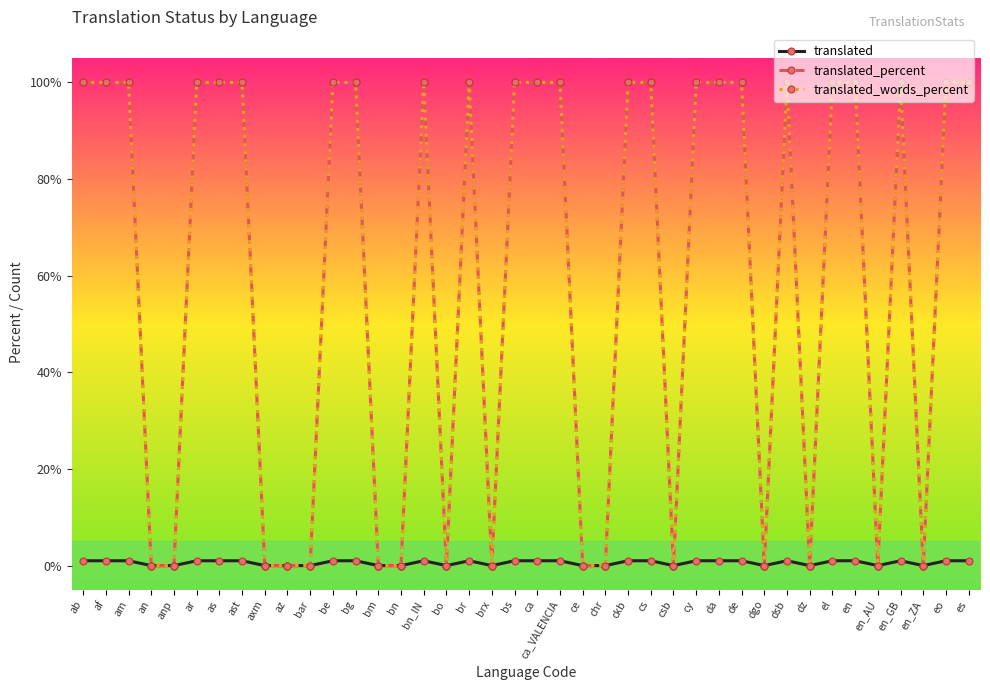

What is the difference between the highest and lowest values at es?

99